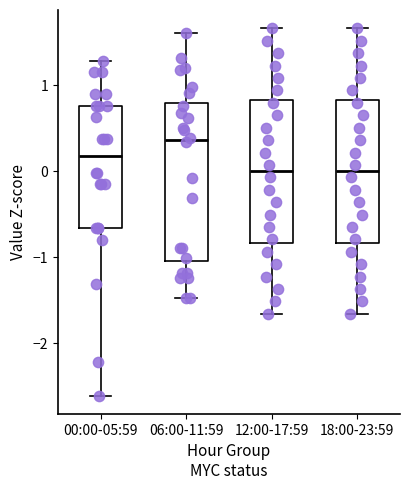

Where is the lower edge of the box for 00:00-05:59 on the y-axis? The values are not printed on the chart, so give them approximately, as read against the axis.

-0.7